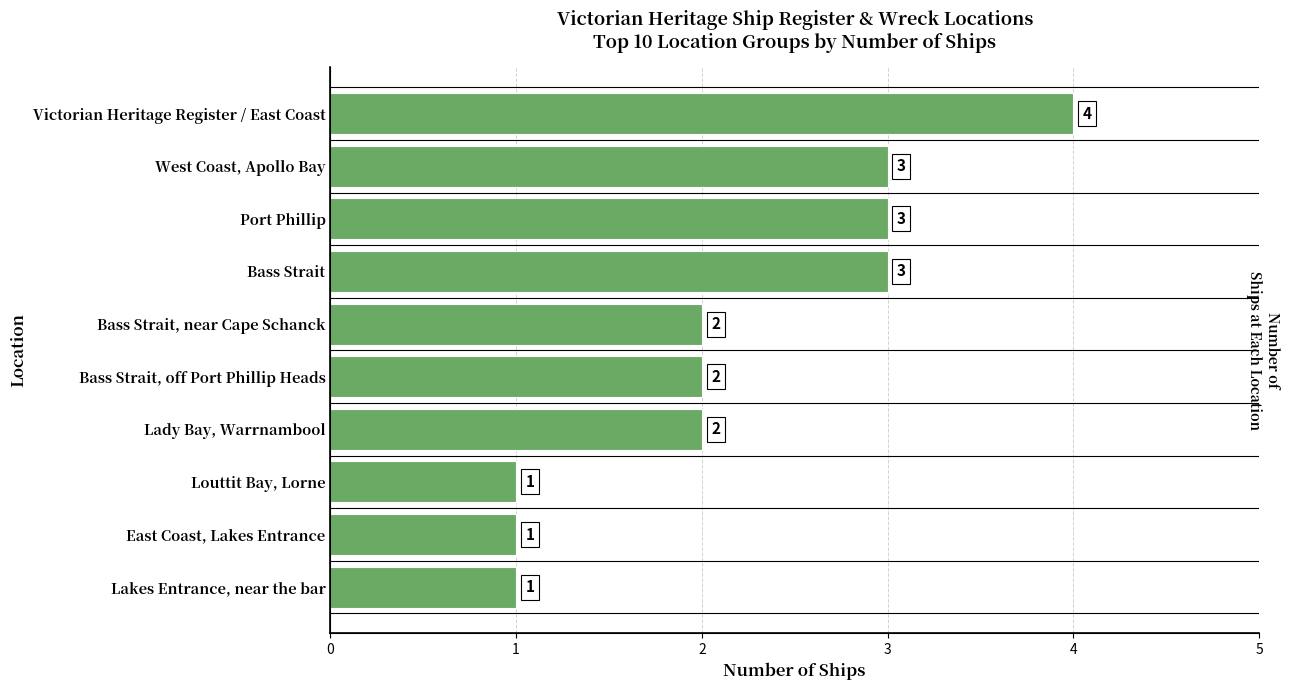

What is the difference between the second highest and minimum values?

2